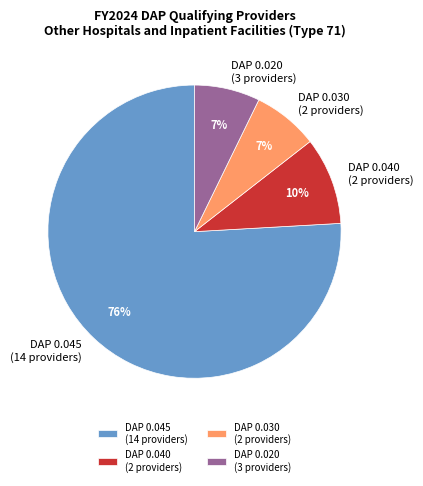

Combined, do DAP 0.040 (2 providers) and DAP 0.045 (14 providers) account for over 50%?

Yes